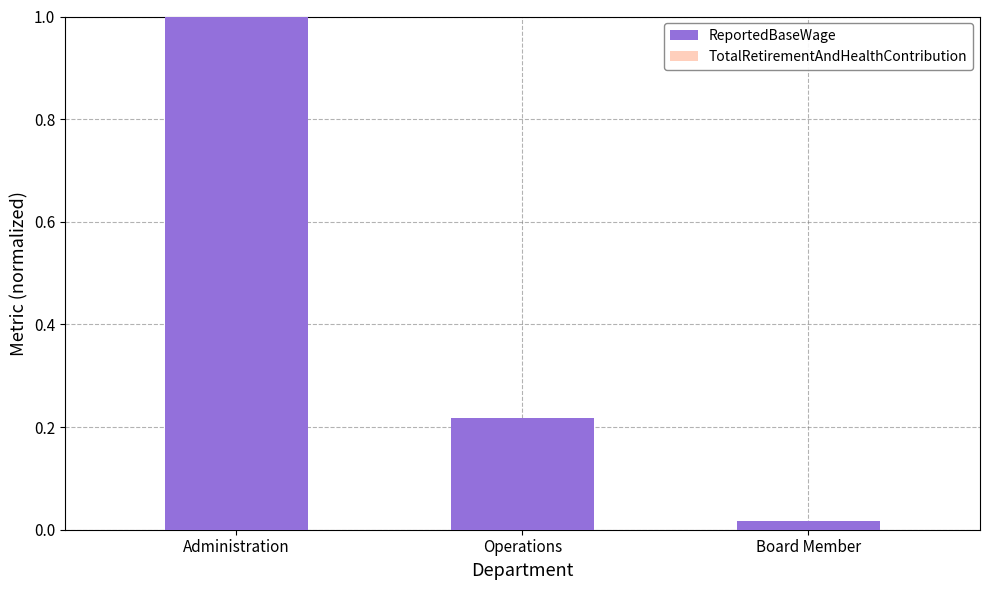

What is the difference between the ReportedBaseWage values at Board Member and Operations?

0.2